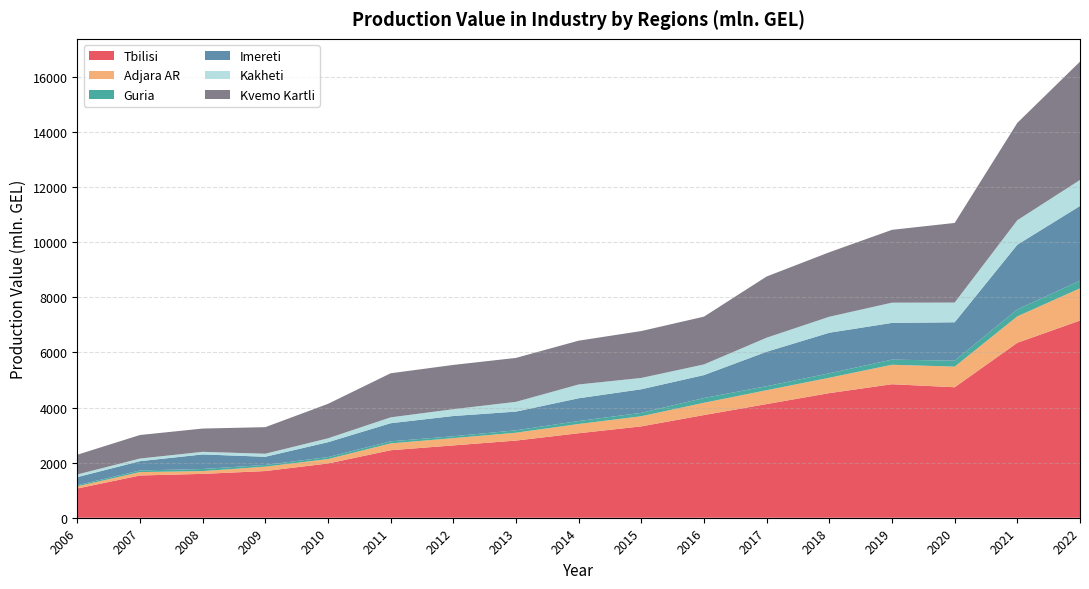

Reading left to right, what are all the values shown in this chart?

Tbilisi: 2006=1060.9	2007=1532.6	2008=1591.7	2009=1694.0	2010=1969.0	2011=2449.1	2012=2624.6	2013=2800.0	2014=3066.2	2015=3315.6	2016=3726.2	2017=4124.6	2018=4522.1	2019=4844.7	2020=4735.1	2021=6348.9	2022=7156.0
Adjara AR: 2006=78.1	2007=124.1	2008=100.7	2009=160.2	2010=160.4	2011=248.2	2012=264.8	2013=285.2	2014=335.5	2015=368.0	2016=445.2	2017=503.2	2018=558.4	2019=706.3	2020=748.8	2021=959.2	2022=1168.7
Guria: 2006=40.0	2007=58.8	2008=75.7	2009=61.5	2010=71.6	2011=75.3	2012=66.4	2013=87.6	2014=107.2	2015=122.0	2016=173.1	2017=145.2	2018=160.7	2019=186.1	2020=214.9	2021=250.9	2022=278.0
Imereti: 2006=294.7	2007=337.3	2008=529.2	2009=297.0	2010=539.8	2011=657.3	2012=735.7	2013=678.9	2014=826.5	2015=856.3	2016=832.0	2017=1251.0	2018=1472.3	2019=1333.2	2020=1394.5	2021=2349.1	2022=2711.0
Kakheti: 2006=96.0	2007=95.0	2008=94.3	2009=110.0	2010=141.5	2011=212.8	2012=247.6	2013=353.6	2014=500.6	2015=411.0	2016=387.3	2017=509.6	2018=580.7	2019=734.2	2020=714.5	2021=888.6	2022=944.6
Kvemo Kartli: 2006=715.9	2007=854.1	2008=844.7	2009=963.9	2010=1249.8	2011=1599.6	2012=1606.1	2013=1594.8	2014=1589.4	2015=1701.6	2016=1733.7	2017=2221.0	2018=2339.6	2019=2643.1	2020=2889.9	2021=3532.8	2022=4292.7